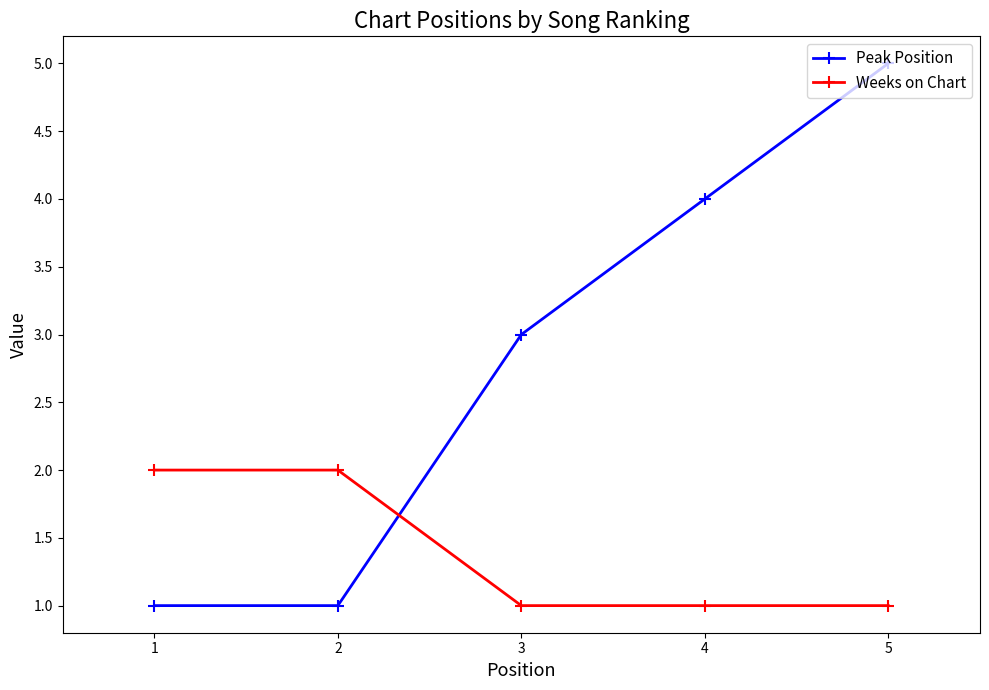

How many categories are shown in the chart?

5